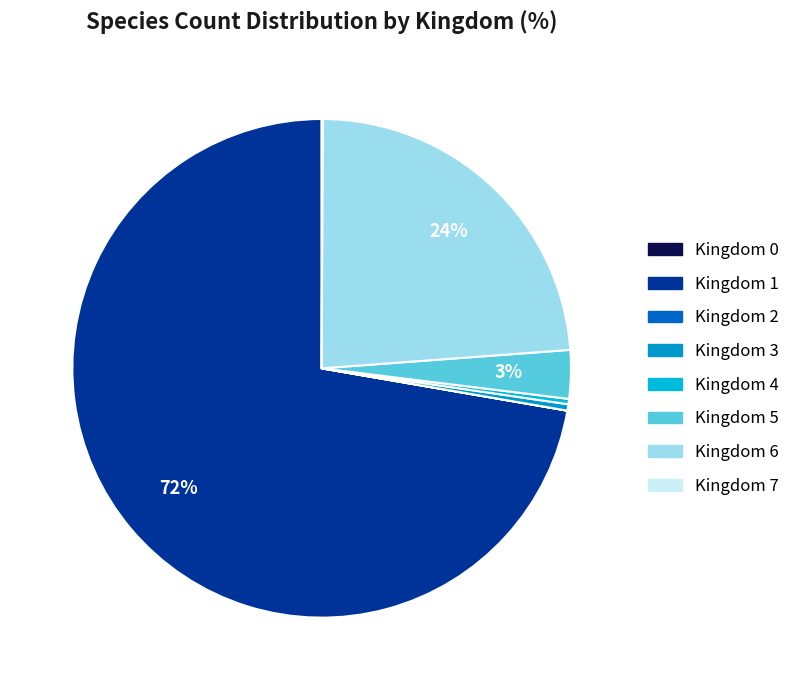

Between Kingdom 6 and Kingdom 2, which is larger?

Kingdom 6